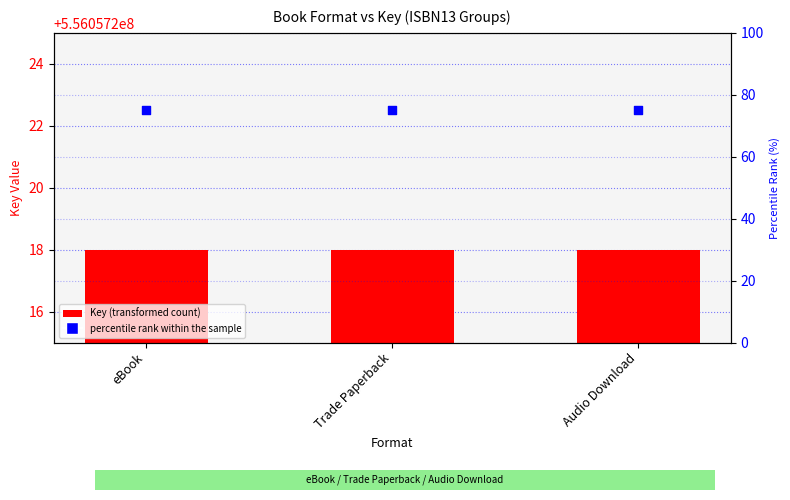

Which series reaches the minimum Y coordinate?

percentile rank within the sample